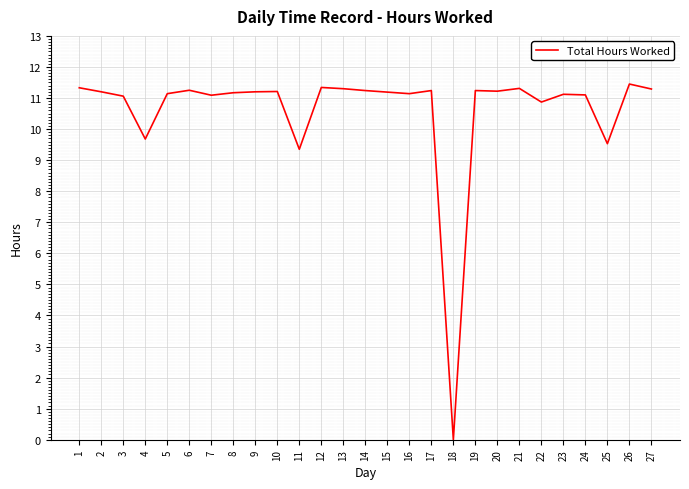

What is the difference between the values at 19 and 11?

1.9